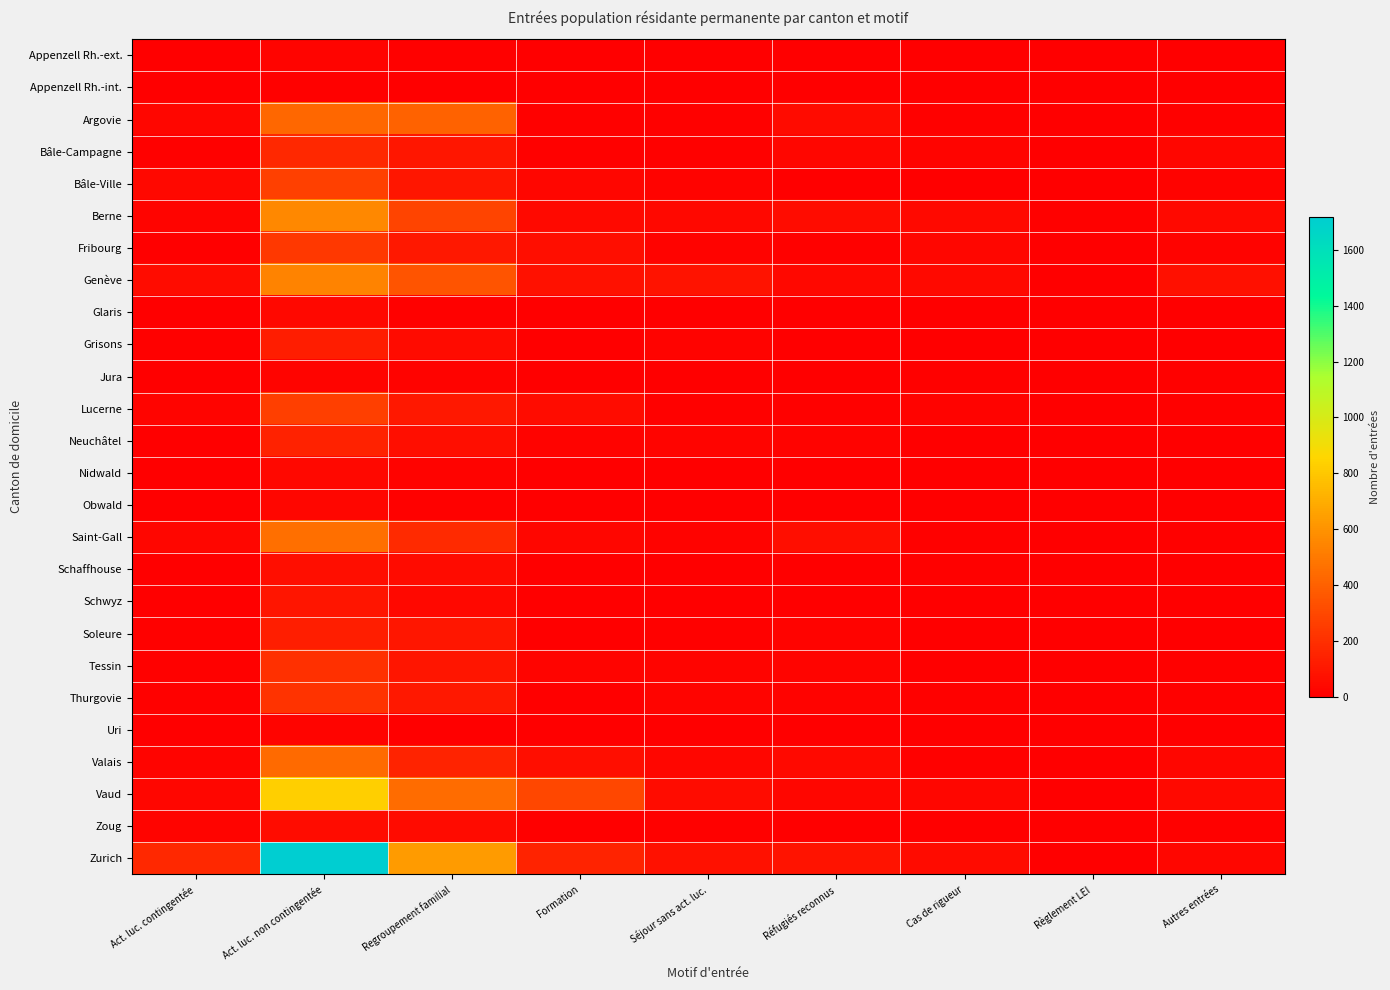

At how many categories does at least one series exceed 1172?

1